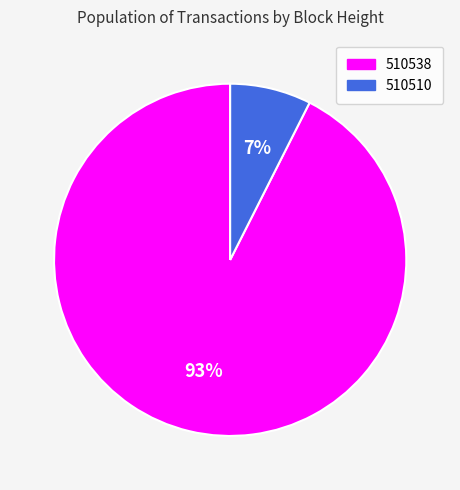

Is the sum of 510538 and 510510 greater than half?

Yes